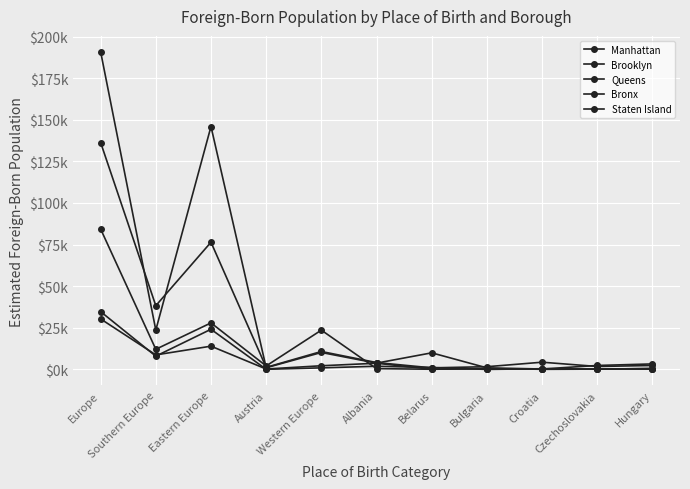

What is the label of the 5th point from the right?

Belarus